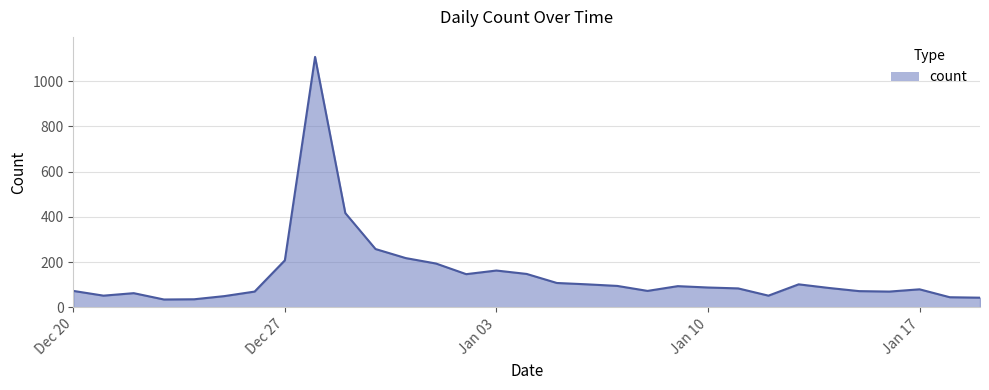

What is the smallest value displayed?

35